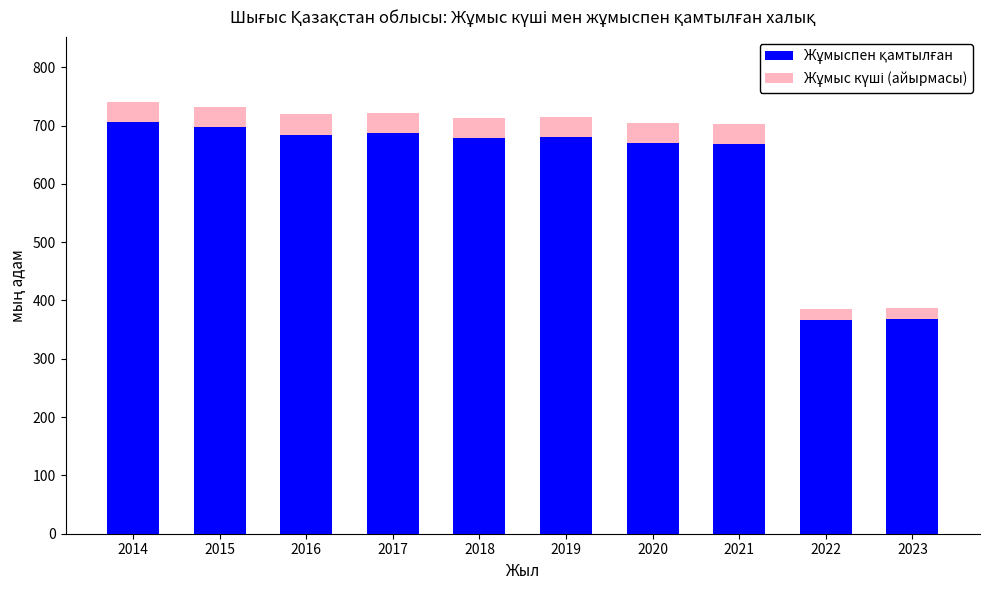

What is the total value across all series at 2020?

703.6